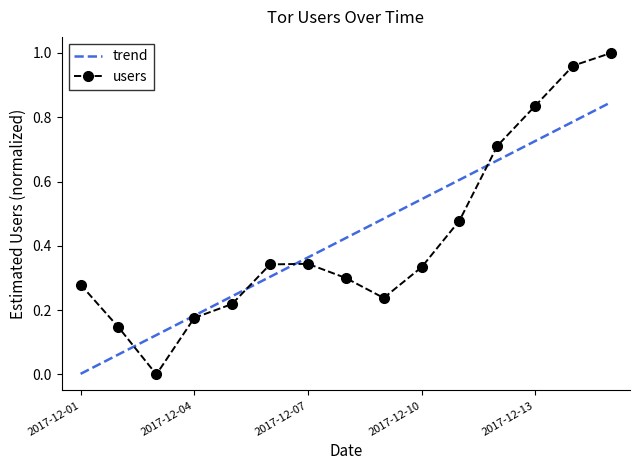

Reading left to right, extract all data points from this chart.

0.3	0.1	0.0	0.2	0.2	0.3	0.3	0.3	0.2	0.3	0.5	0.7	0.8	1.0	1.0